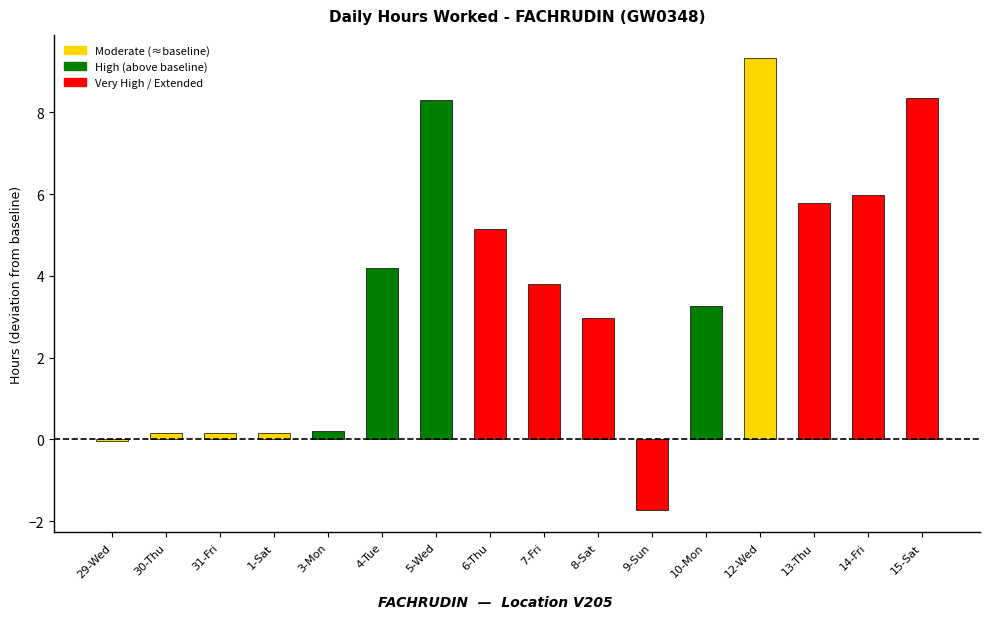

Are the bars horizontal?

No